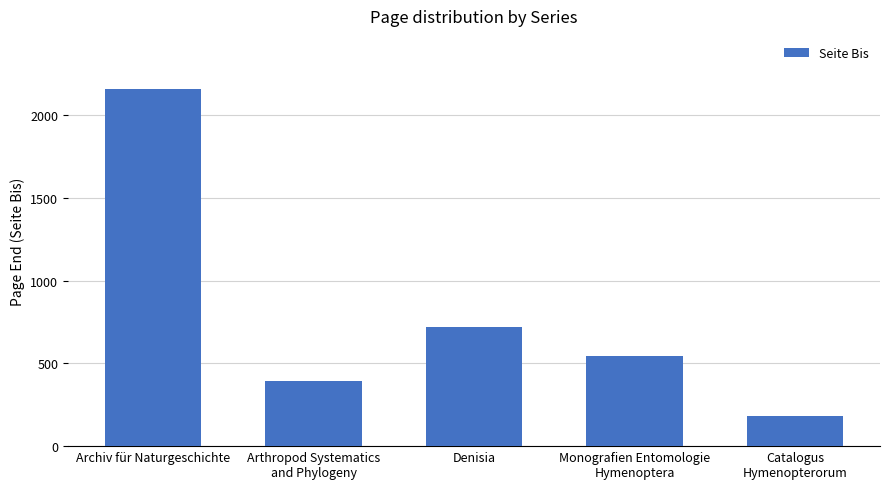

What position from the left is Catalogus
Hymenopterorum?

5